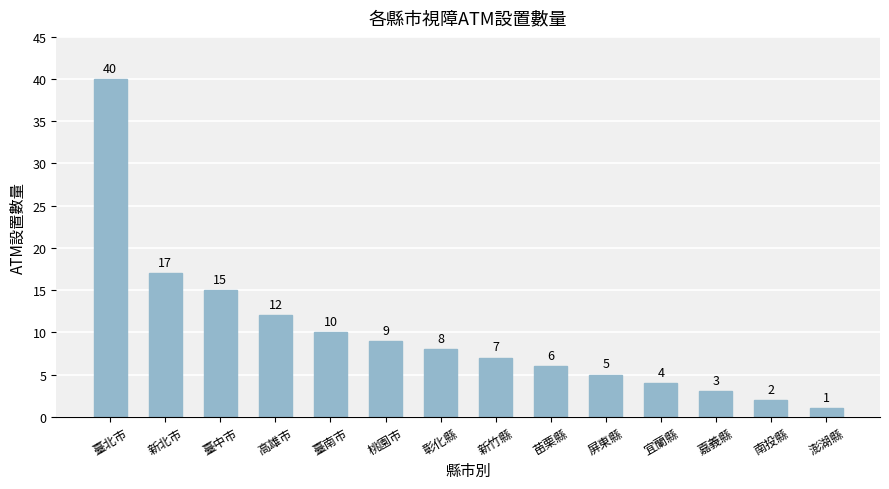

What is the difference between the values at 苗栗縣 and 嘉義縣?

3